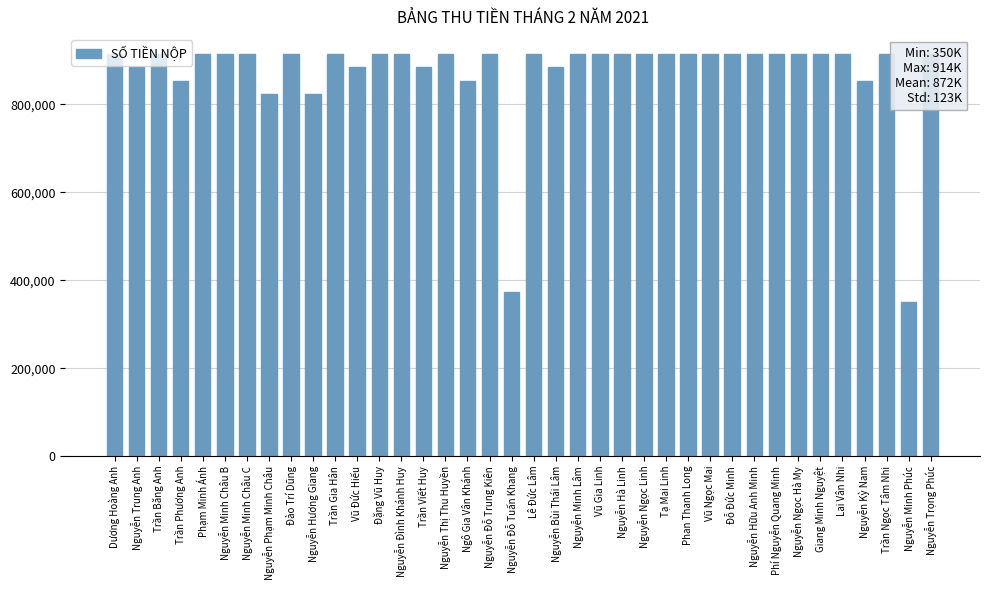

What is the sum of all values?

33148000